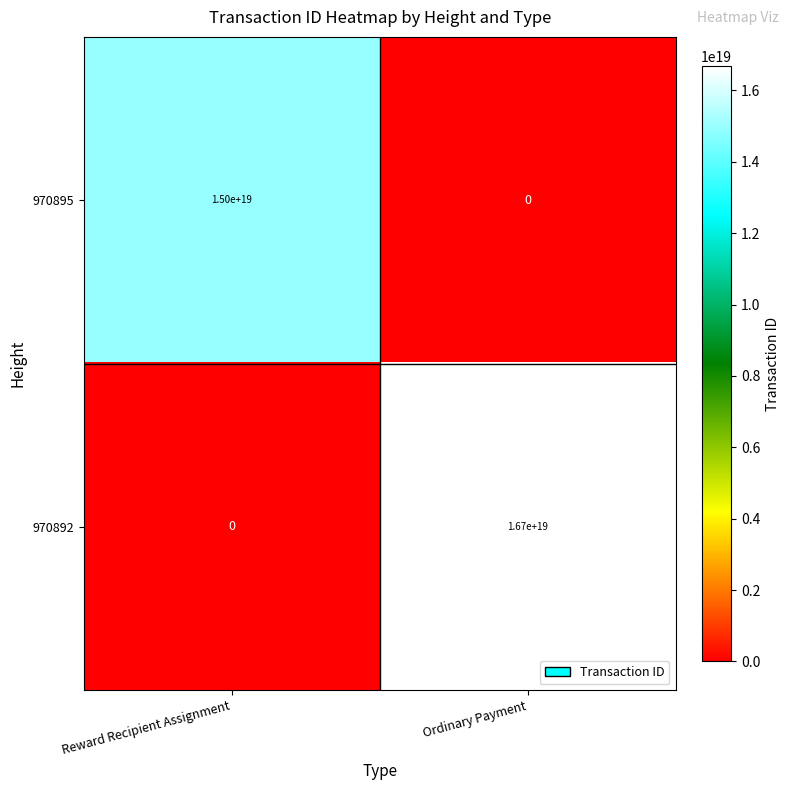

The value of 970895 at Reward Recipient Assignment is 15000000000000000000. True or false?

True